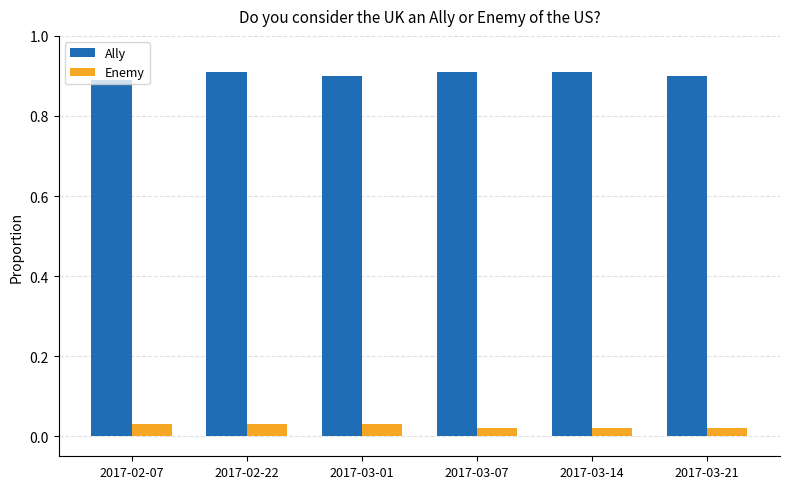

Rank the series by their maximum value, from lowest to highest.

Enemy, Ally